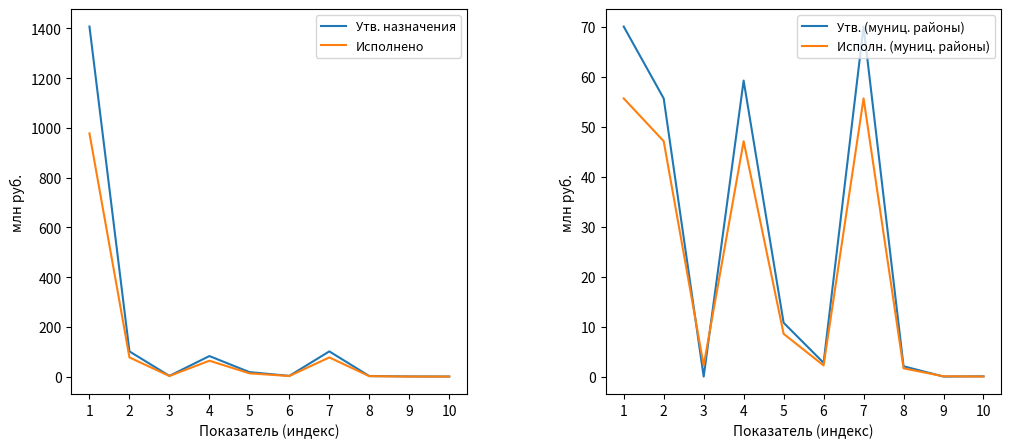

What is the difference between the highest and lowest values at 8?

0.4